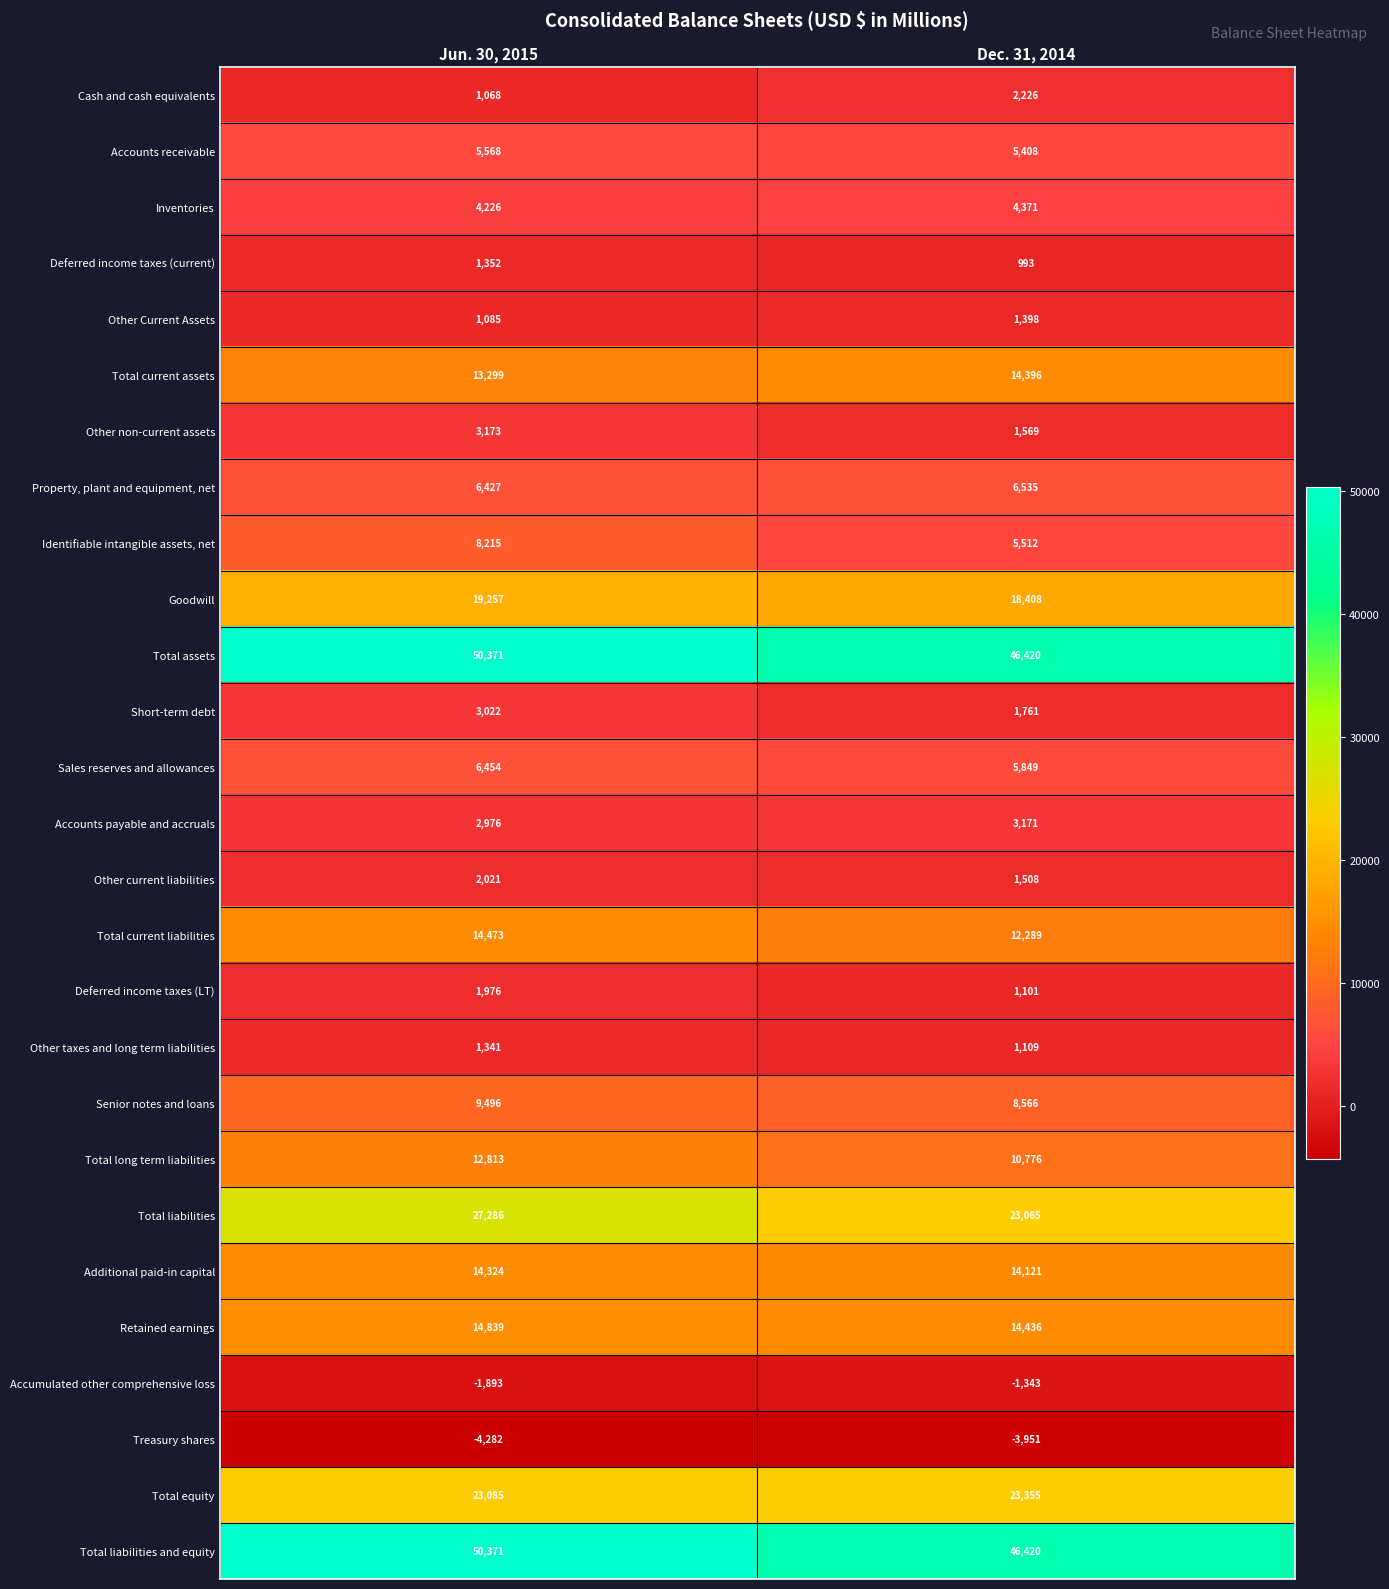

At which label does Property, plant and equipment, net reach its minimum?

Jun. 30, 2015